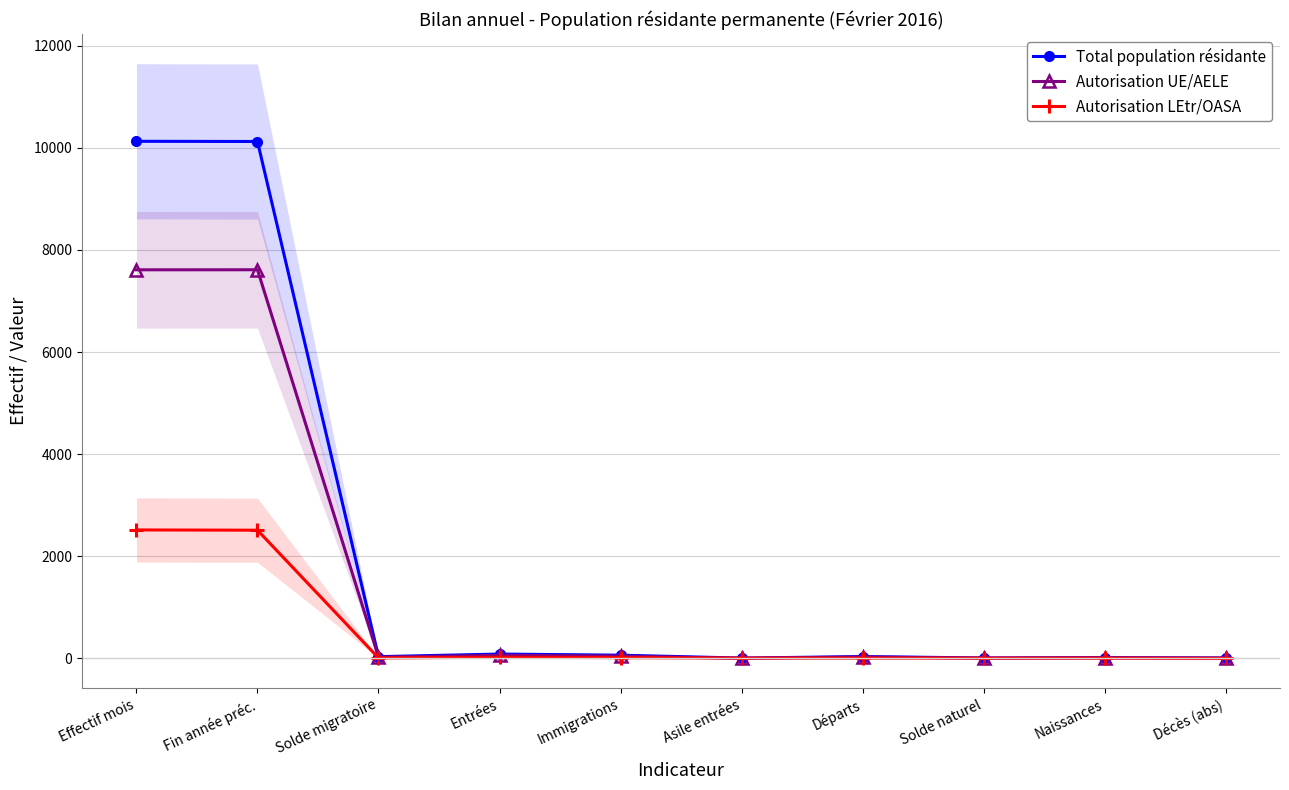

List the series in order of their peak value, highest first.

Total population résidante, Autorisation UE/AELE, Autorisation LEtr/OASA